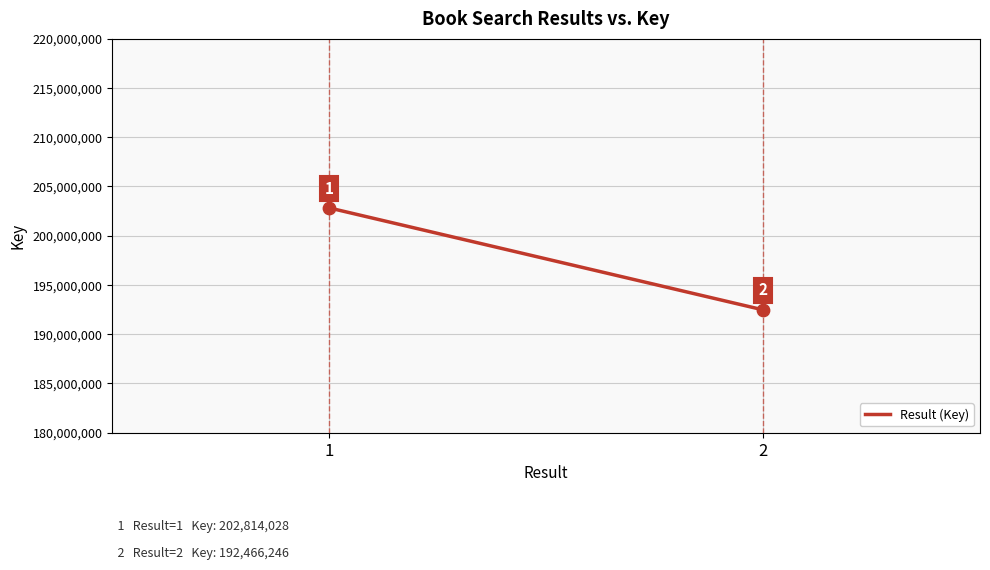

What is the range of Y values (max minus min)?

10347782